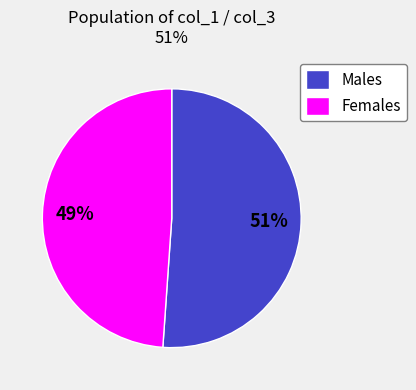

To the nearest percent, what is the difference between the largest and smallest slice percentages?

2%